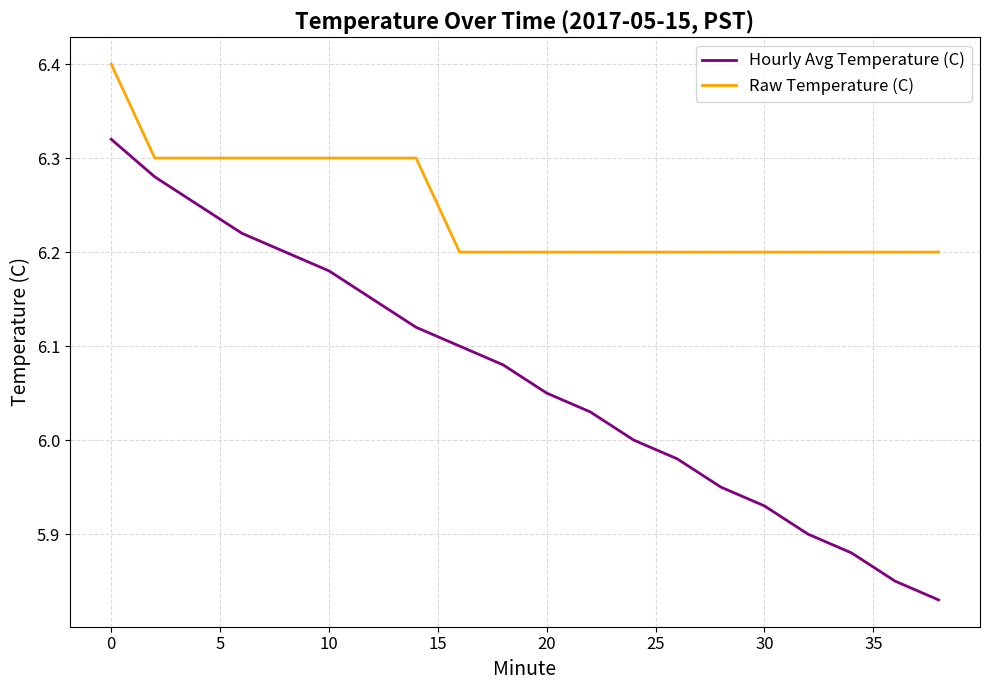

Which series has the widest spread of values?

Hourly Avg Temperature (C)